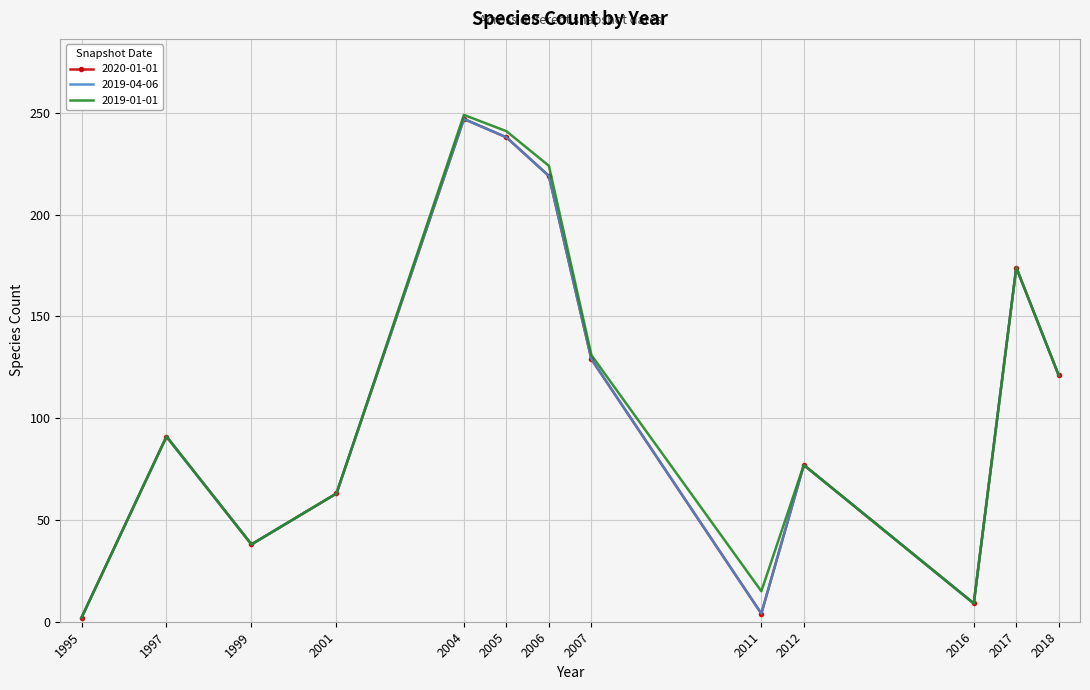

Which series changed the most between 2005 and 2007?

2019-01-01